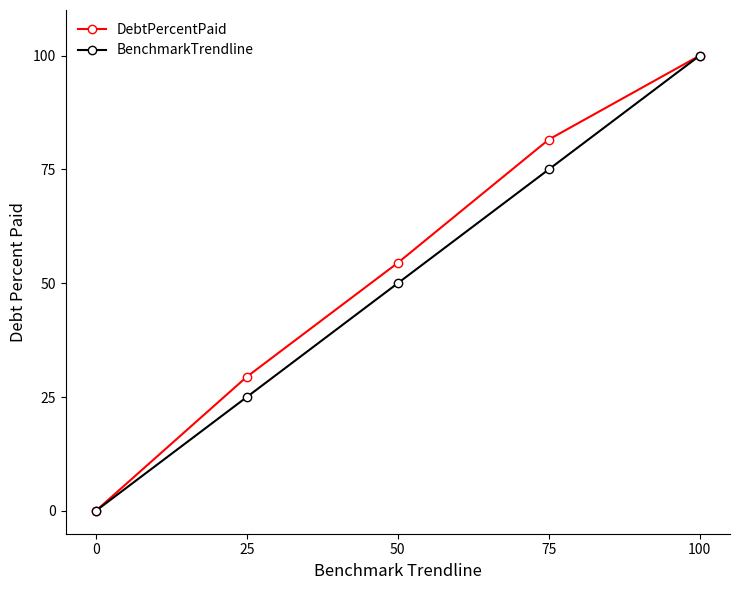

True or false: DebtPercentPaid has more than 1 points higher than both neighbors.

False